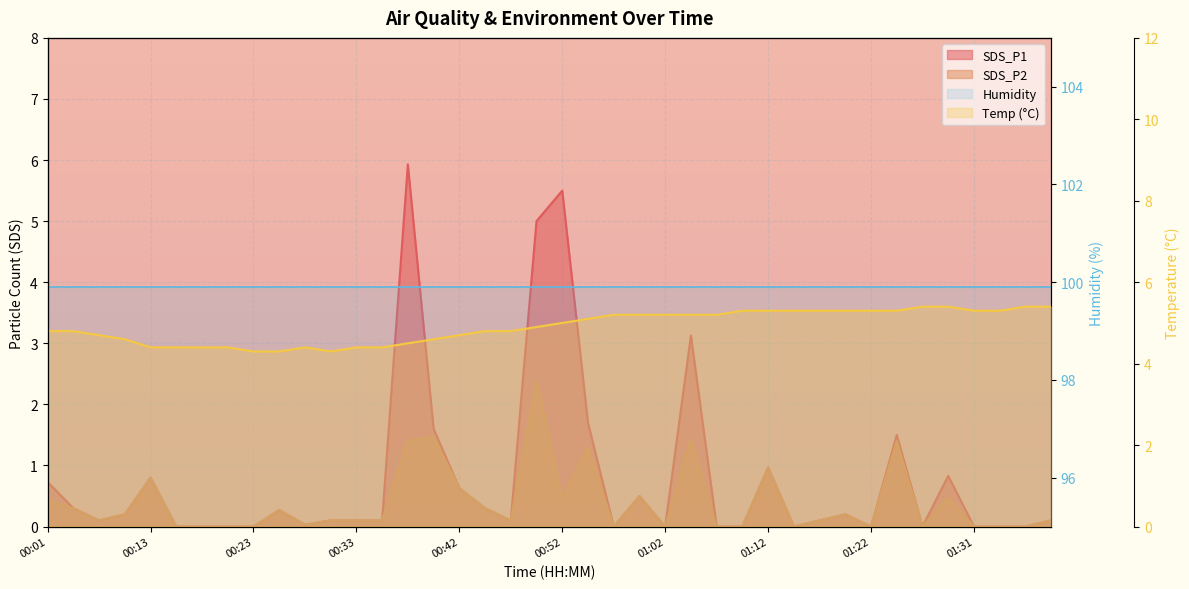

What is the sum of all SDS_P1 values?

30.8